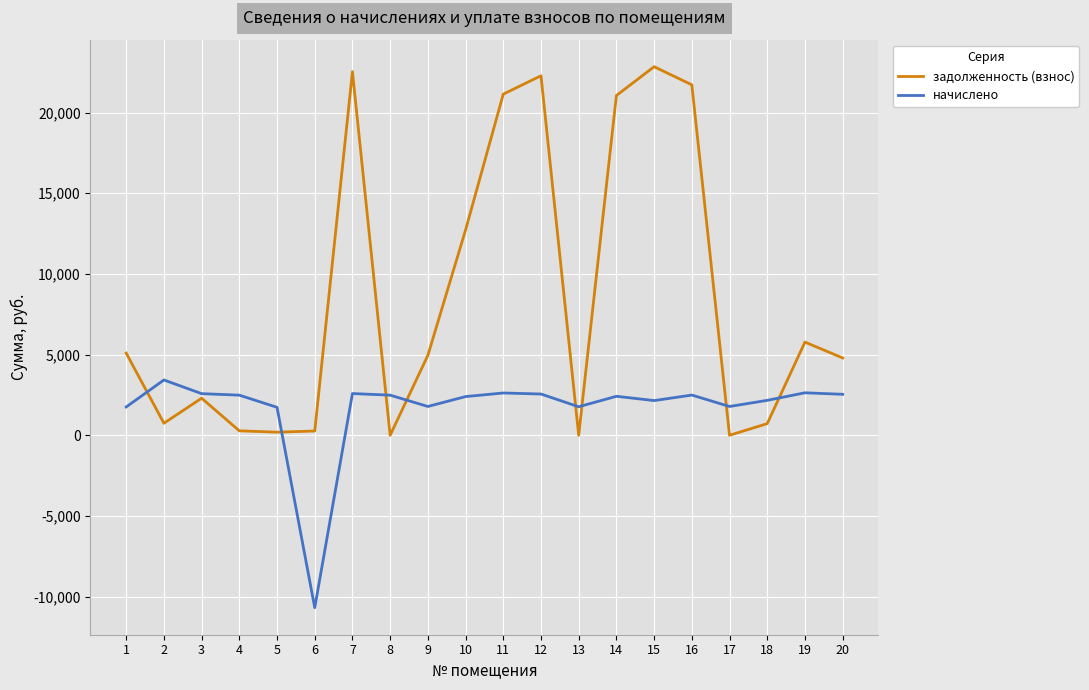

Rank the series by their maximum value, from highest to lowest.

задолженность (взнос), начислено